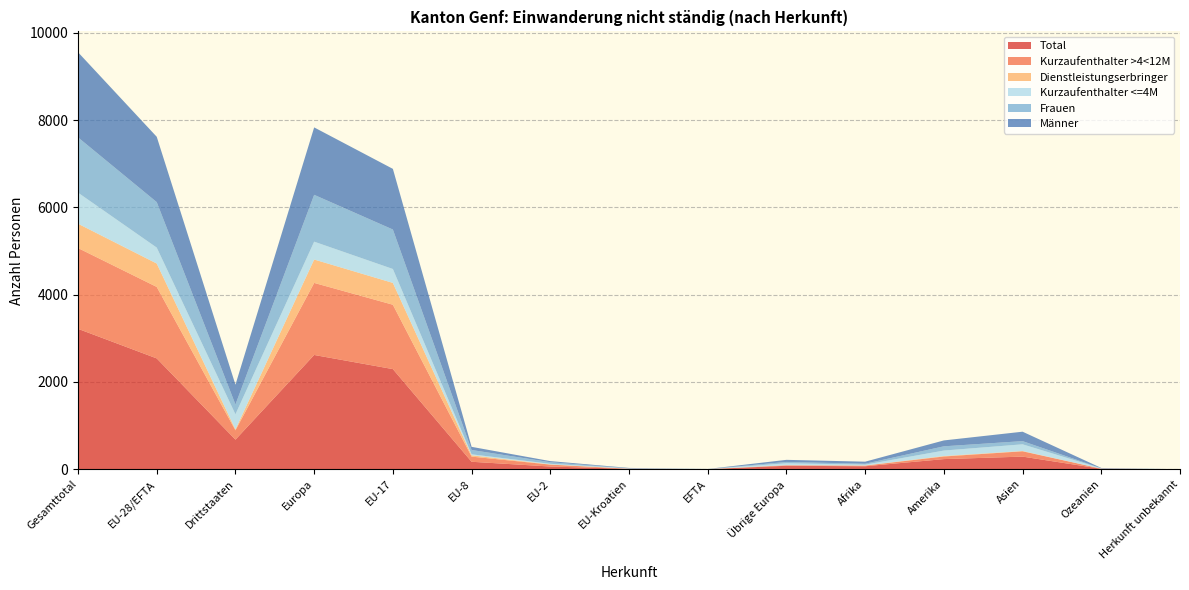

Reading left to right, extract all data points from this chart.

Total: Gesamttotal=3217	EU-28/EFTA=2539	Drittstaaten=678	Europa=2618	EU-17=2294	EU-8=171	EU-2=62	EU-Kroatien=10	EFTA=2	Übrige Europa=79	Afrika=68	Amerika=232	Asien=289	Ozeanien=10	Herkunft unbekannt=0
Kurzaufenthalter >4<12M: Gesamttotal=1851	EU-28/EFTA=1638	Drittstaaten=213	Europa=1651	EU-17=1475	EU-8=118	EU-2=44	EU-Kroatien=1	EFTA=0	Übrige Europa=13	Afrika=15	Amerika=60	Asien=122	Ozeanien=3	Herkunft unbekannt=0
Dienstleistungserbringer: Gesamttotal=557	EU-28/EFTA=536	Drittstaaten=21	Europa=536	EU-17=500	EU-8=30	EU-2=5	EU-Kroatien=0	EFTA=1	Übrige Europa=0	Afrika=3	Amerika=11	Asien=7	Ozeanien=0	Herkunft unbekannt=0
Kurzaufenthalter <=4M: Gesamttotal=712	EU-28/EFTA=365	Drittstaaten=347	Europa=409	EU-17=319	EU-8=23	EU-2=13	EU-Kroatien=9	EFTA=1	Übrige Europa=44	Afrika=19	Amerika=125	Asien=153	Ozeanien=6	Herkunft unbekannt=0
Frauen: Gesamttotal=1266	EU-28/EFTA=1042	Drittstaaten=224	Europa=1073	EU-17=904	EU-8=99	EU-2=37	EU-Kroatien=1	EFTA=1	Übrige Europa=31	Afrika=21	Amerika=97	Asien=73	Ozeanien=2	Herkunft unbekannt=0
Männer: Gesamttotal=1951	EU-28/EFTA=1497	Drittstaaten=454	Europa=1545	EU-17=1390	EU-8=72	EU-2=25	EU-Kroatien=9	EFTA=1	Übrige Europa=48	Afrika=47	Amerika=135	Asien=216	Ozeanien=8	Herkunft unbekannt=0